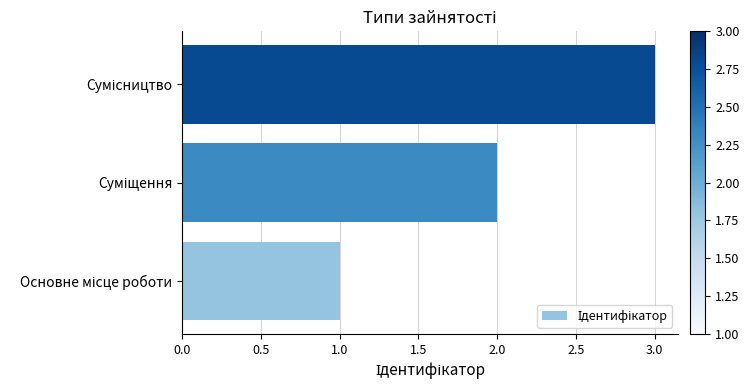

What is the sum of all values?

6